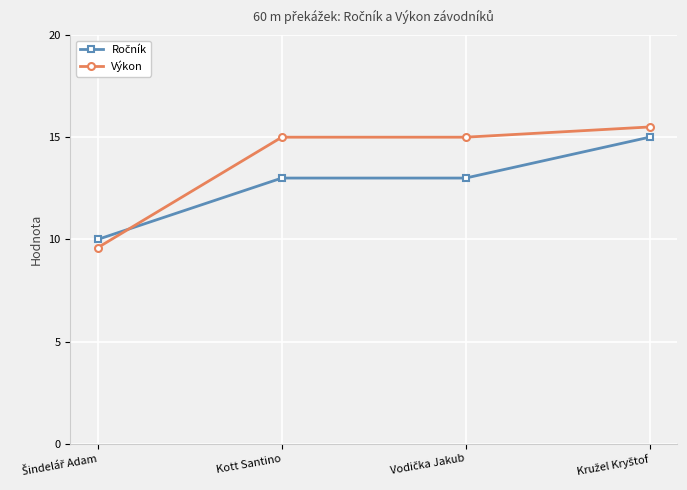

Is this an area chart (filled region under the line)?

No